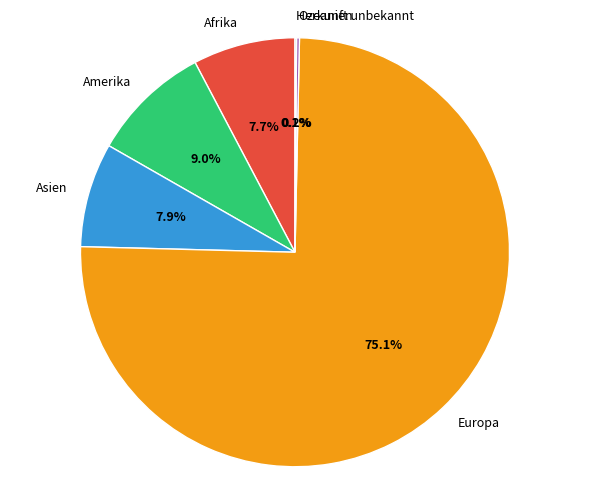

Is Europa the majority of the pie?

Yes